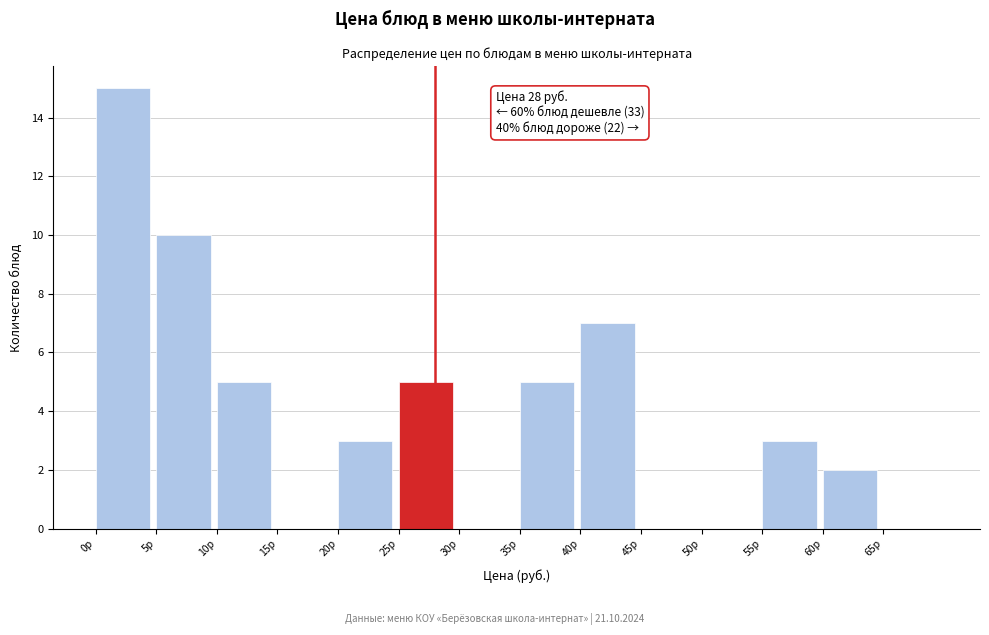

Over which range of the x-axis is the bar tallest?

0 to 5